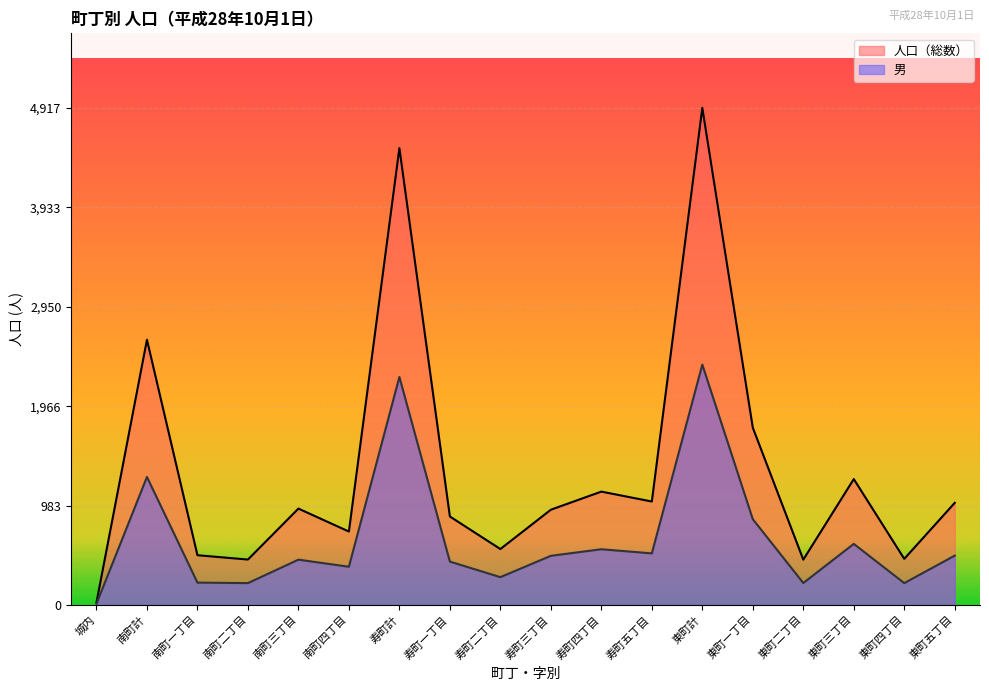

What are all the series names shown in the legend?

人口（総数）, 男